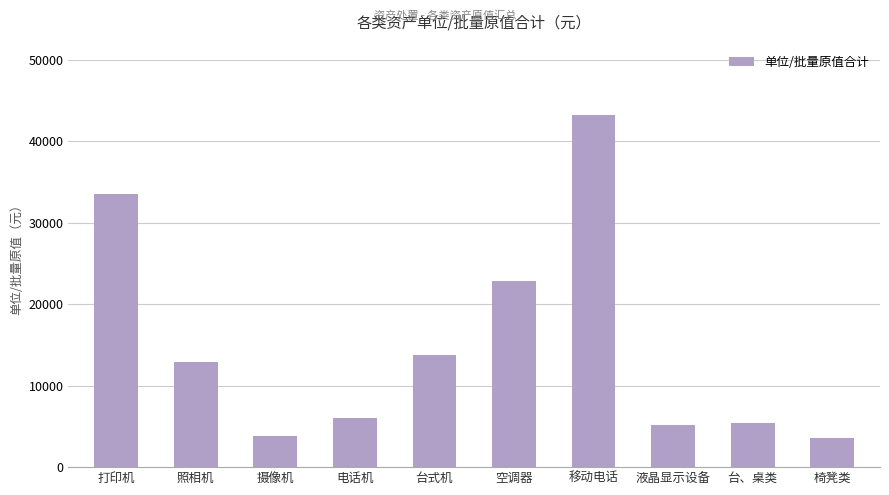

What is the sum of all values?

150200.2